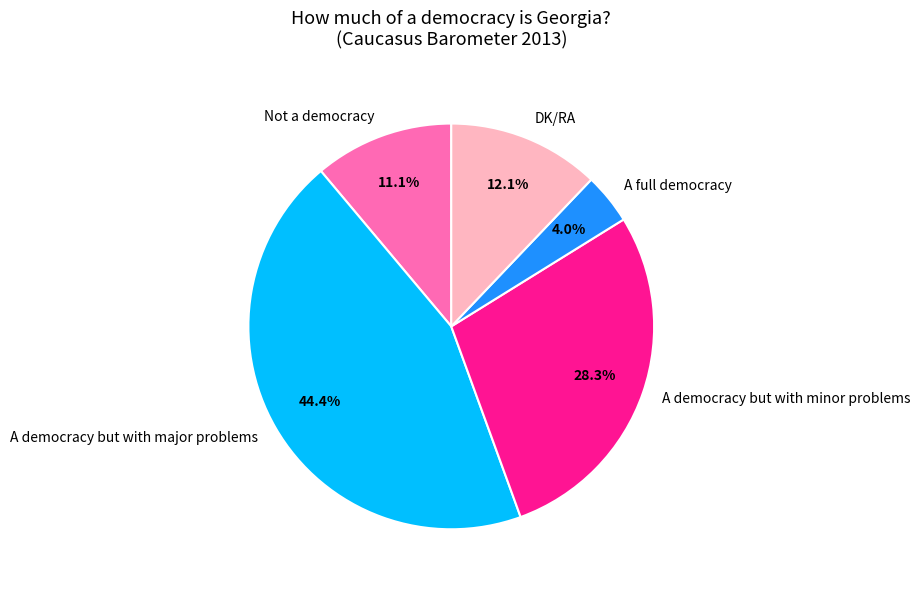

How many slices are in this pie chart?

5